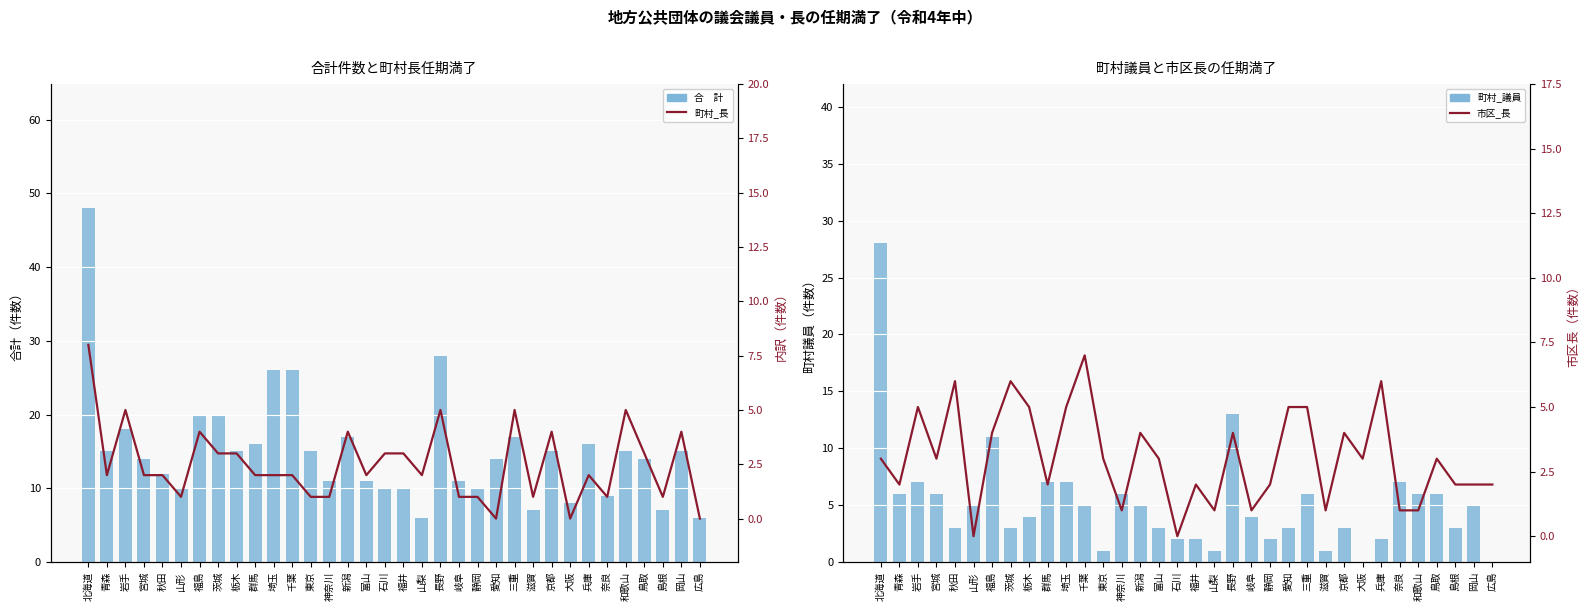

Which series changed the most between 福井 and 島根?

合　計